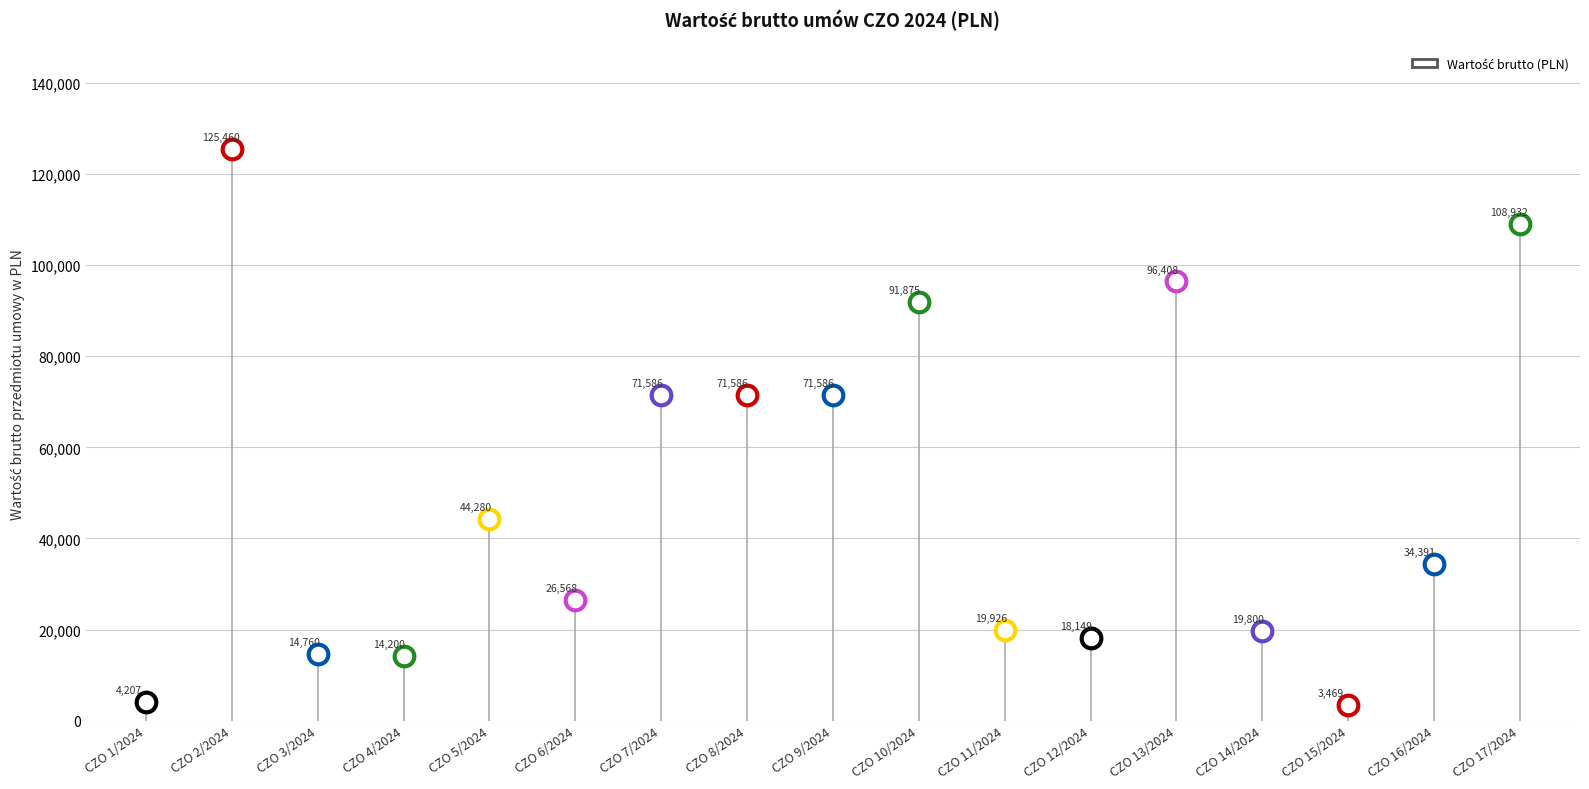

Between CZO 10/2024 and CZO 4/2024, which is larger?

CZO 10/2024